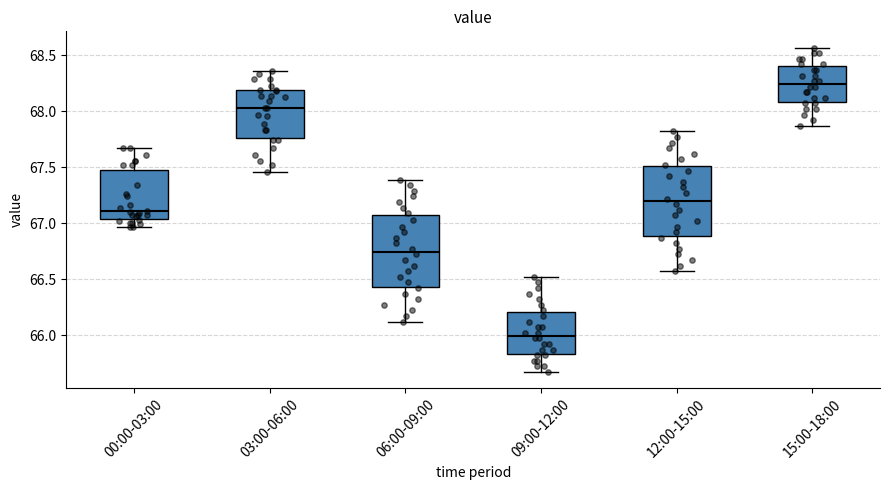

Reading left to right, transcribe this box plot: for each box, give where its median line is, the range the box spans, and where its two whiskers end, as read against the y-axis. The values are not printed on the chart, so give them approximately, as read against the axis.

00:00-03:00: median 67.10, box 67.05 to 67.50, whiskers 66.95 to 67.65
03:00-06:00: median 68.05, box 67.75 to 68.20, whiskers 67.45 to 68.35
06:00-09:00: median 66.75, box 66.45 to 67.10, whiskers 66.10 to 67.40
09:00-12:00: median 66.00, box 65.85 to 66.20, whiskers 65.65 to 66.50
12:00-15:00: median 67.20, box 66.90 to 67.50, whiskers 66.55 to 67.80
15:00-18:00: median 68.25, box 68.10 to 68.40, whiskers 67.85 to 68.55